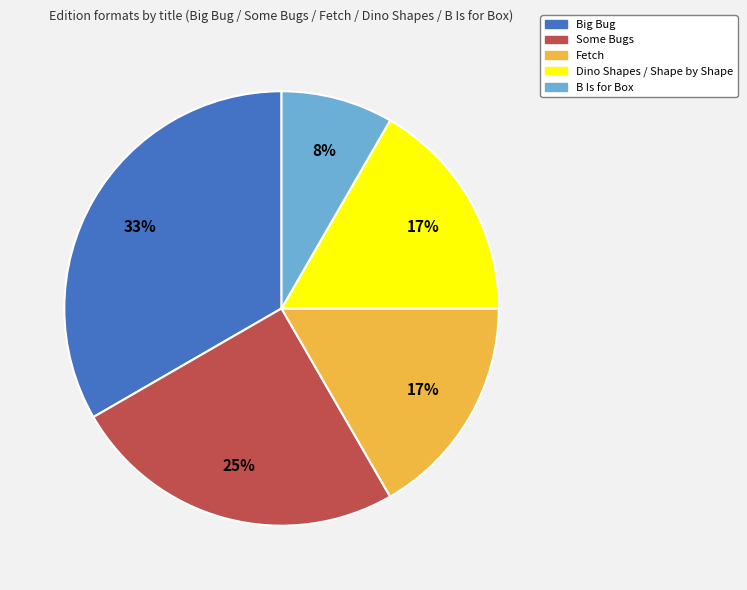

Count the number of slices in the pie.

5